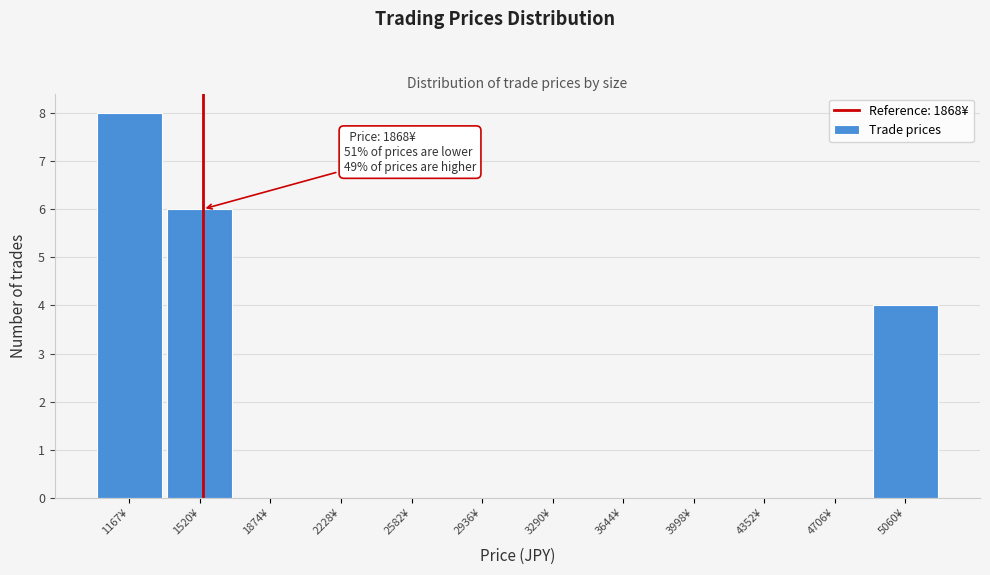

Reading right to left, extract all data points from this chart.

5060¥=4	4706¥=0	4352¥=0	3998¥=0	3644¥=0	3290¥=0	2936¥=0	2582¥=0	2228¥=0	1874¥=0	1520¥=6	1167¥=8